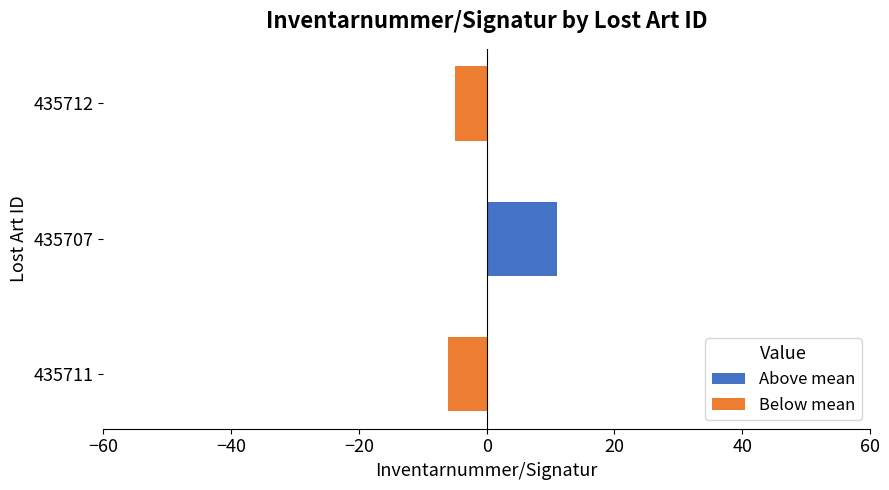

What is the approximate value at 435712?

-5